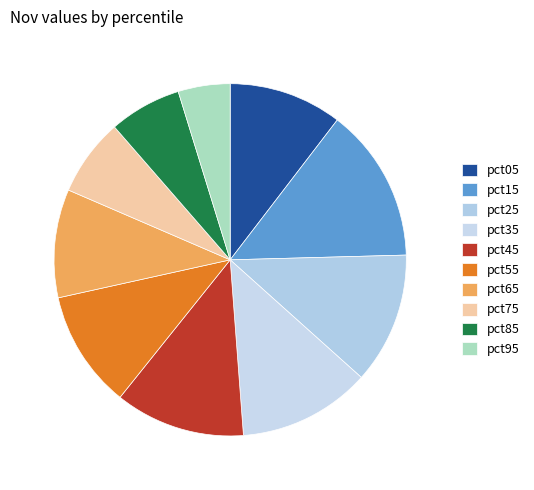

What percentage is NOT represented by pct85?

93.4%